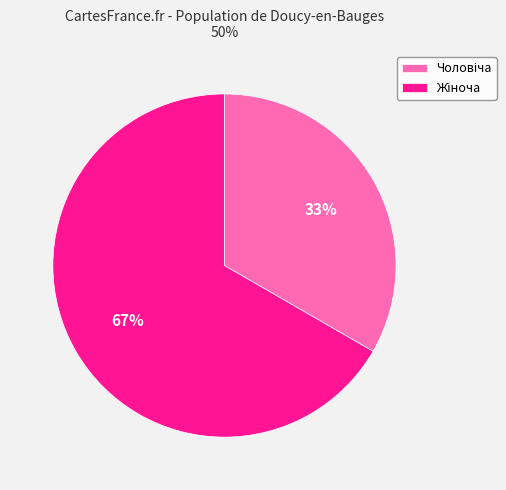

To the nearest percent, what is the average slice percentage?

50%